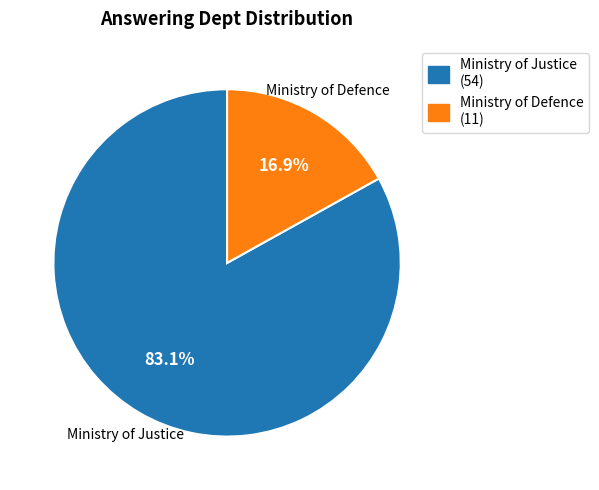

Is it true that Ministry of Defence is 6% of the pie?

False